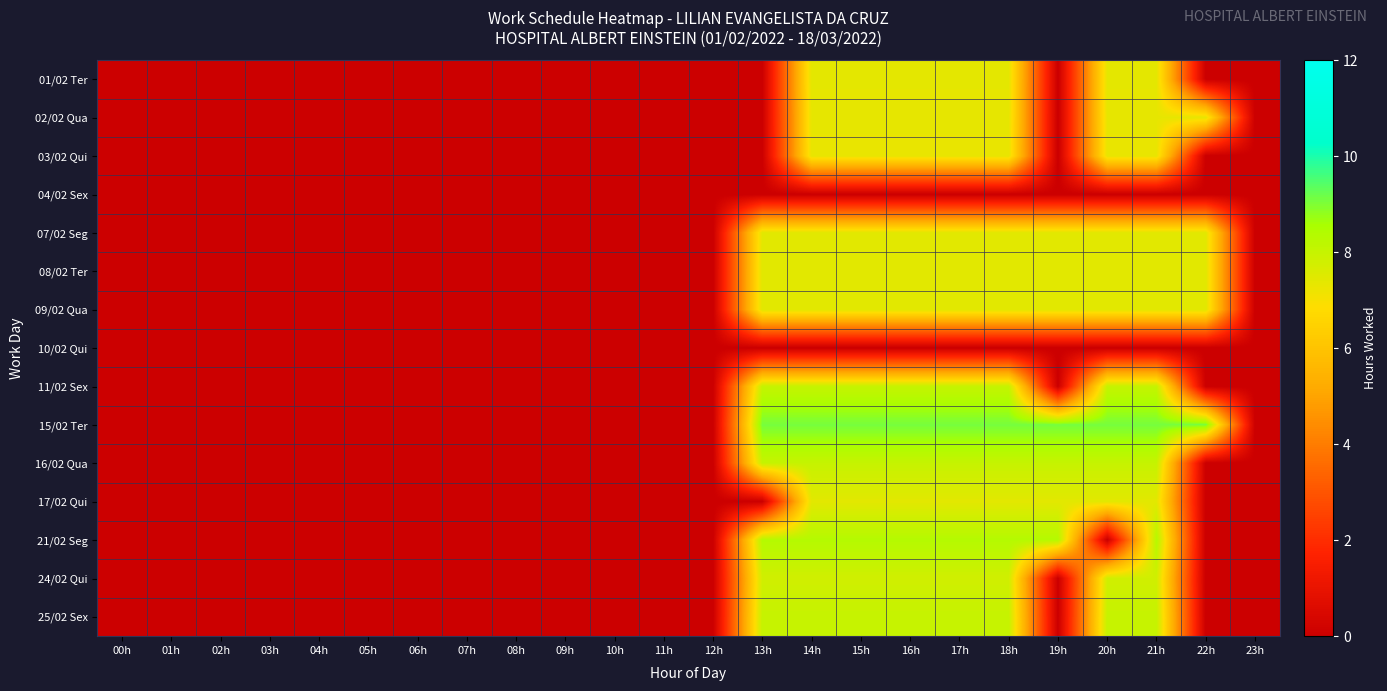

Which series has the largest total across all categories?

15/02 Ter